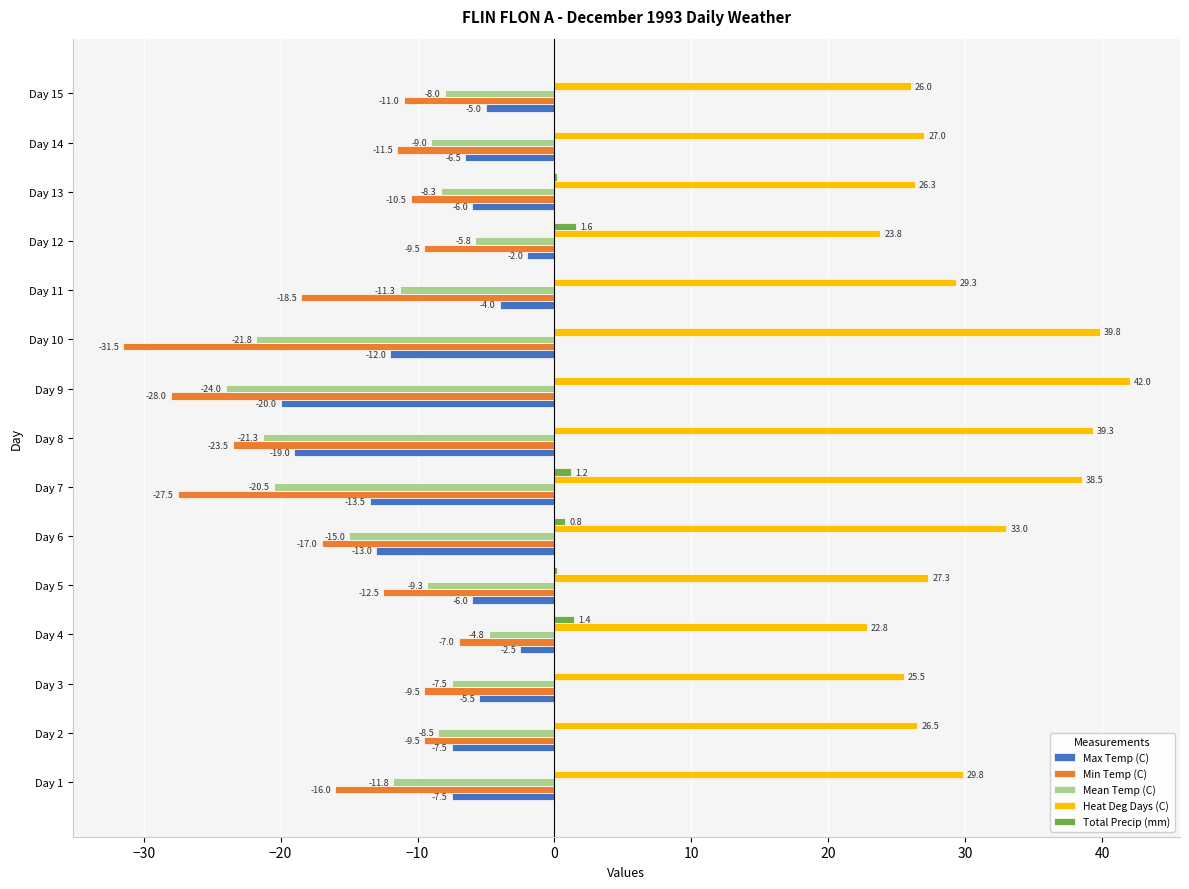

Which label corresponds to the largest value in the chart?

Day 9